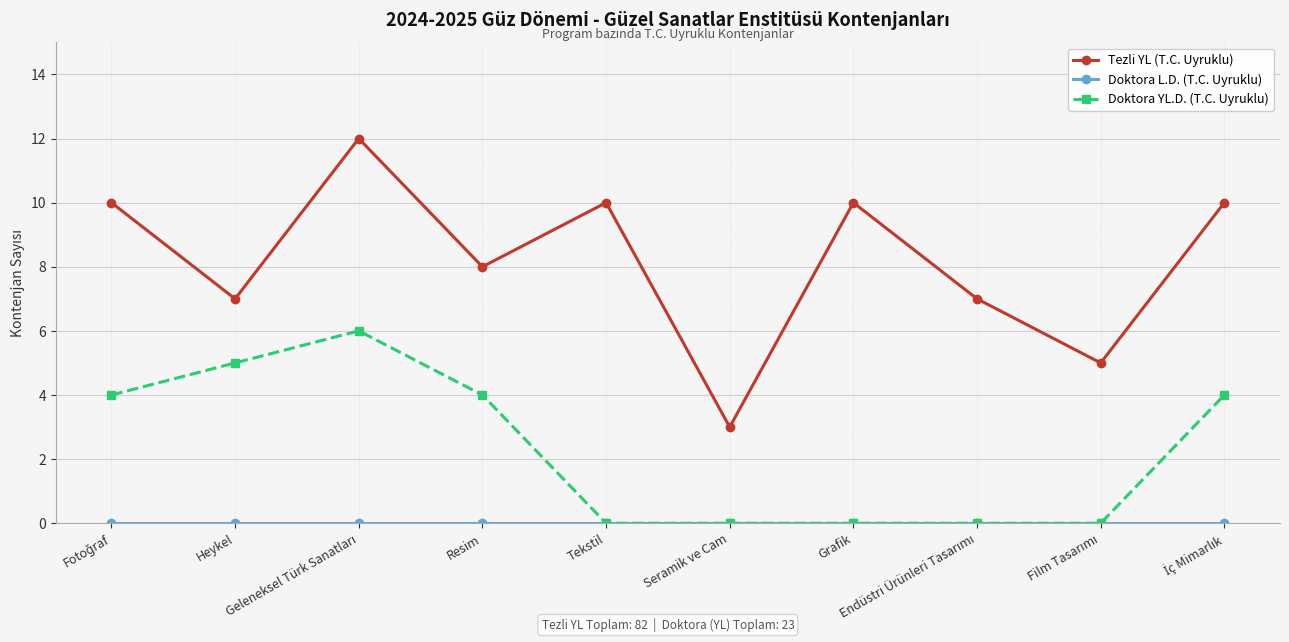

Is it true that Tezli YL (T.C. Uyruklu) equals 5 at Seramik ve Cam?

False